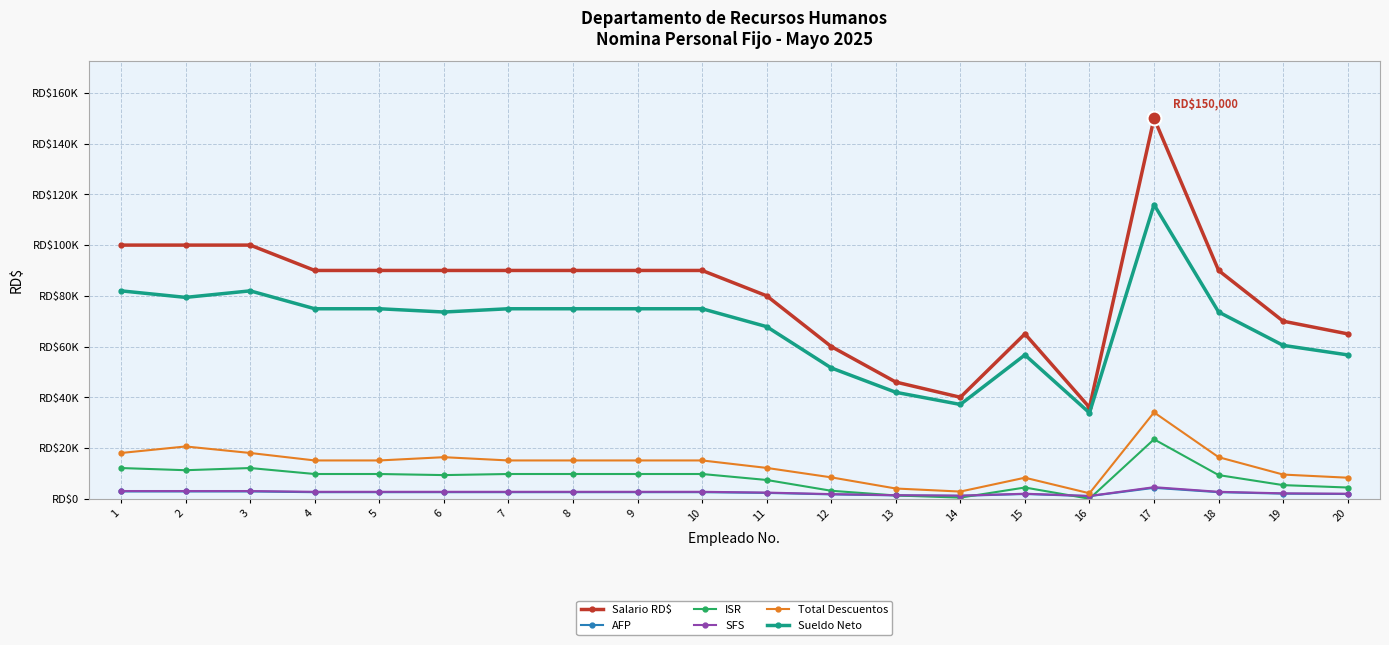

Where is SFS nearest to the value 2827?

4